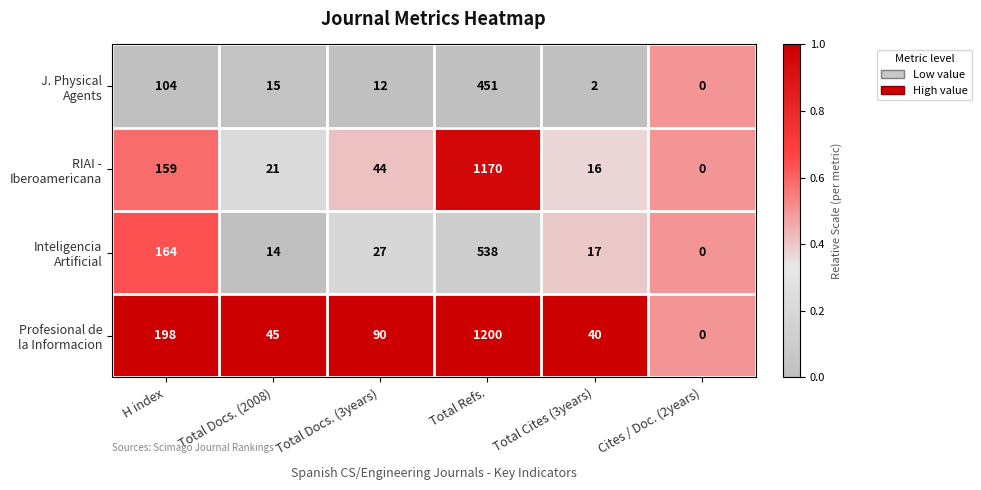

What is the greatest value displayed?

1200